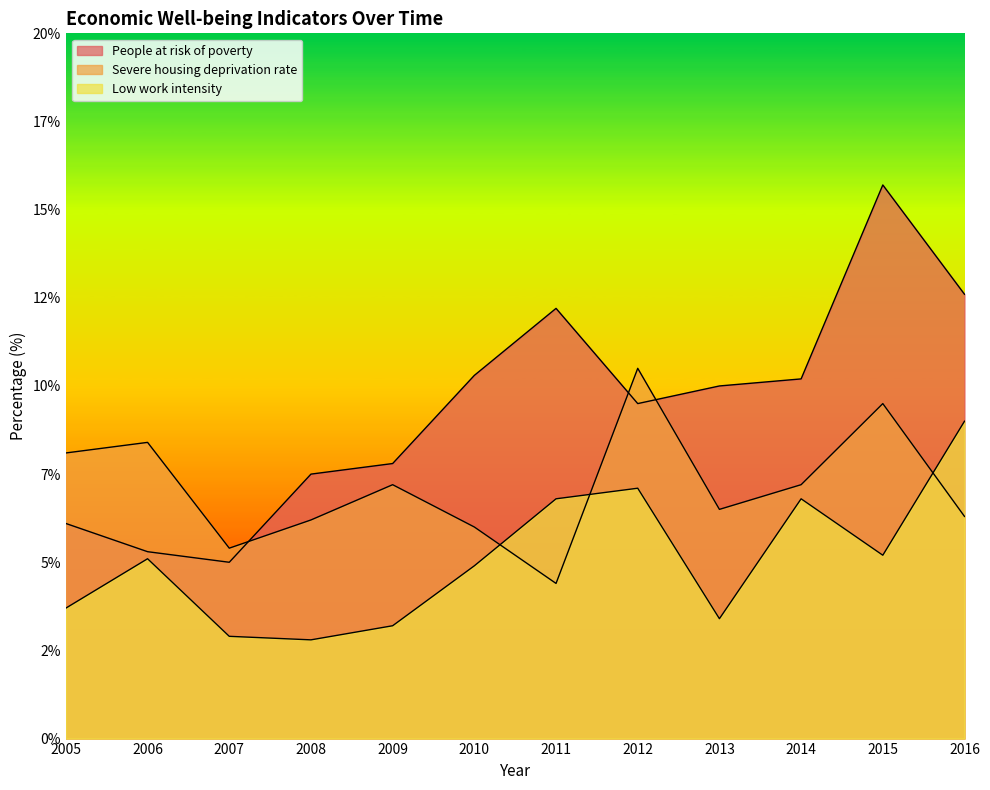

How many times do Severe housing deprivation rate and People at risk of poverty cross each other?

3